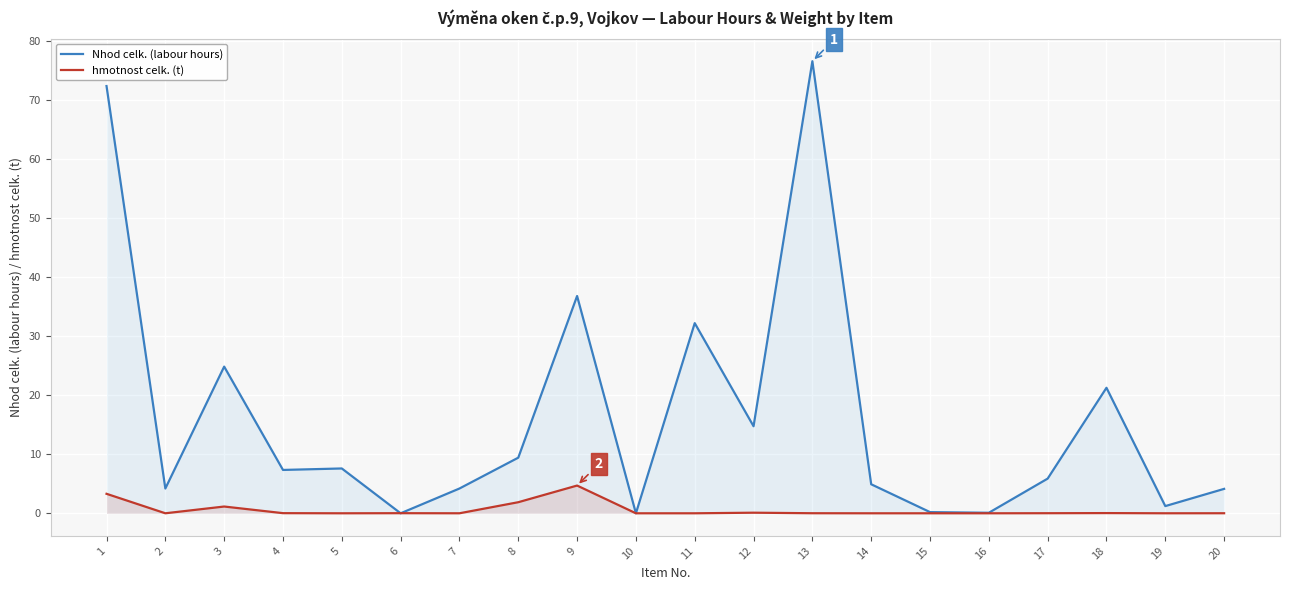

Between 5 and 20, which series saw the biggest shift?

Nhod celk. (labour hours)